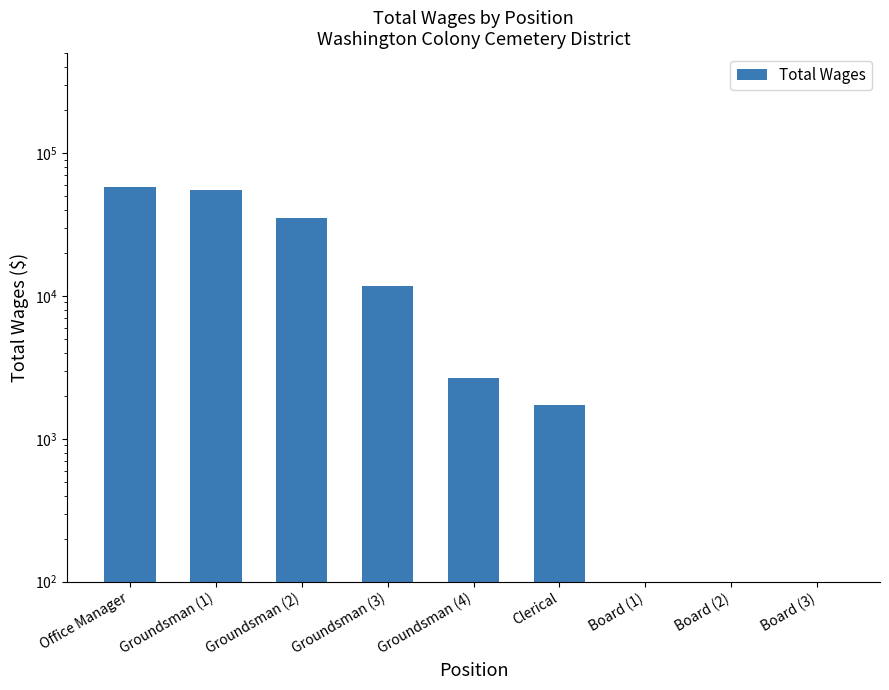

What is the change in value from Office Manager to Groundsman (1)?

-2762